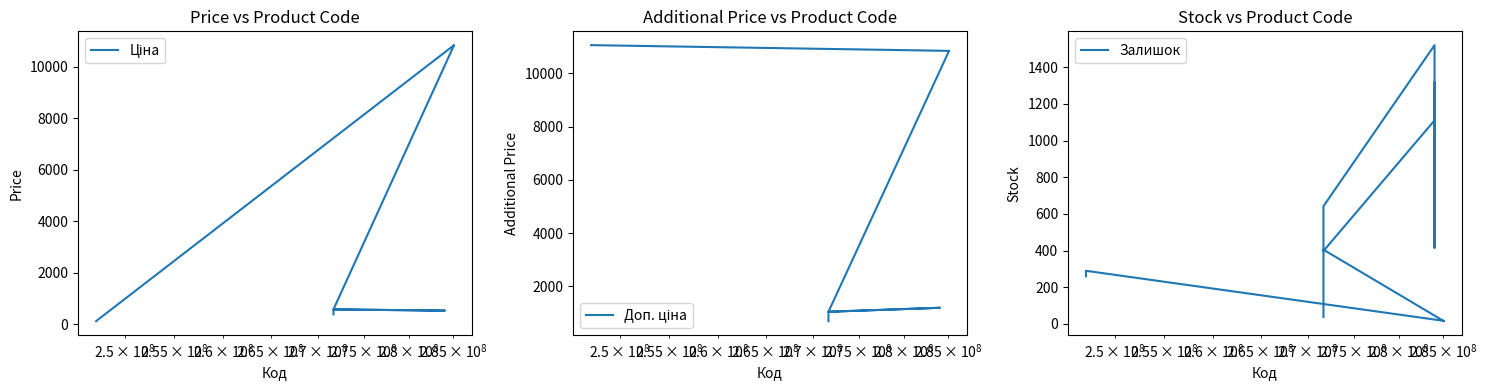

The Доп. ціна series shows 16822.3 at $\mathdefault{10^{7}}$. True or false?

False